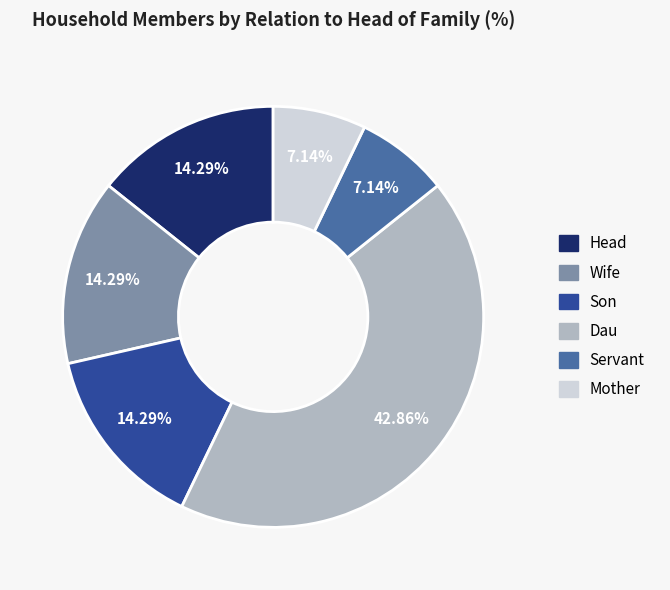

Which category has the biggest portion of the pie?

Dau